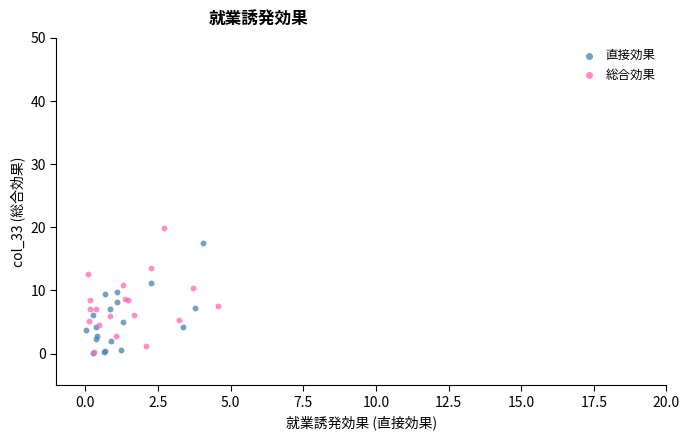

What are all the series names shown in the legend?

直接効果, 総合効果